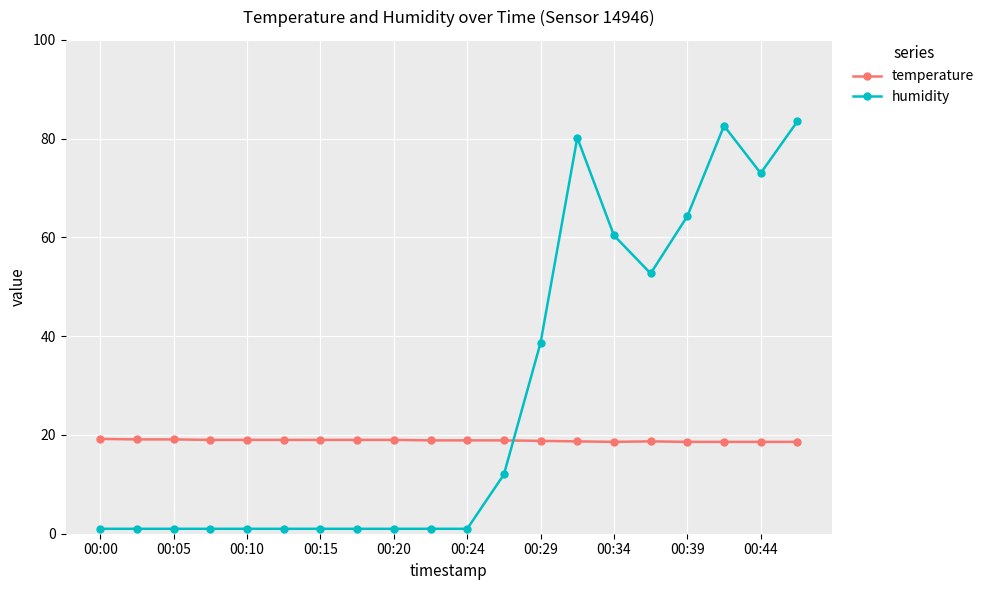

What are all the series names shown in the legend?

temperature, humidity